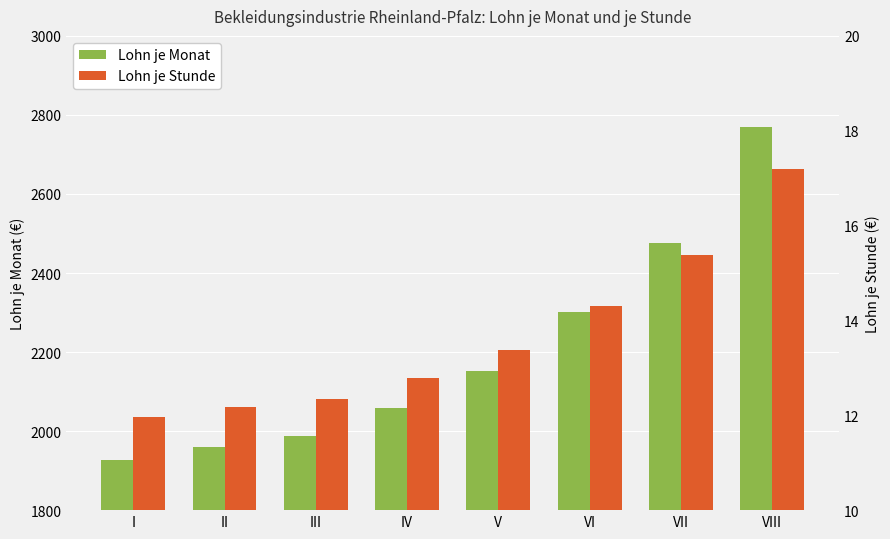

List the labels in order of Lohn je Stunde value, largest first.

VIII, VII, VI, V, IV, III, II, I